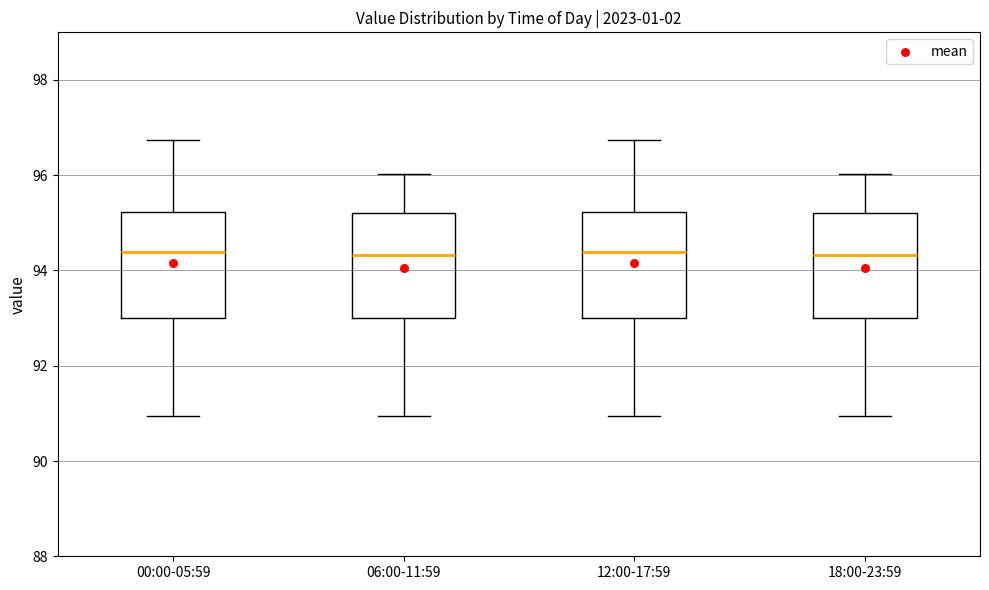

Reading left to right, transcribe this box plot: for each box, give where its median line is, the range the box spans, and where its two whiskers end, as read against the y-axis. The values are not printed on the chart, so give them approximately, as read against the axis.

00:00-05:59: median 94.4, box 93.0 to 95.2, whiskers 91.0 to 96.8
06:00-11:59: median 94.4, box 93.0 to 95.2, whiskers 91.0 to 96.0
12:00-17:59: median 94.4, box 93.0 to 95.2, whiskers 91.0 to 96.8
18:00-23:59: median 94.4, box 93.0 to 95.2, whiskers 91.0 to 96.0